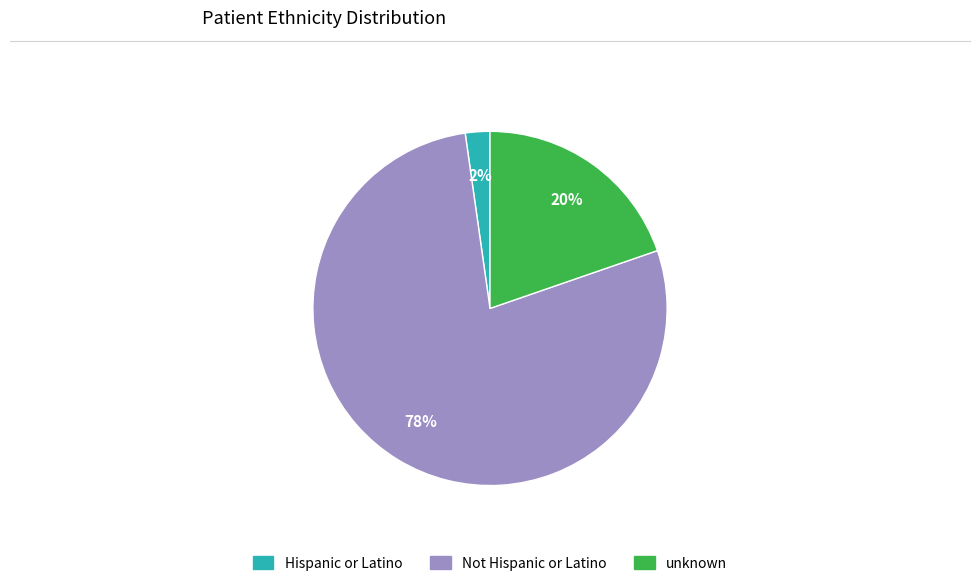

Rank the categories by value from lowest to highest.

Hispanic or Latino, unknown, Not Hispanic or Latino